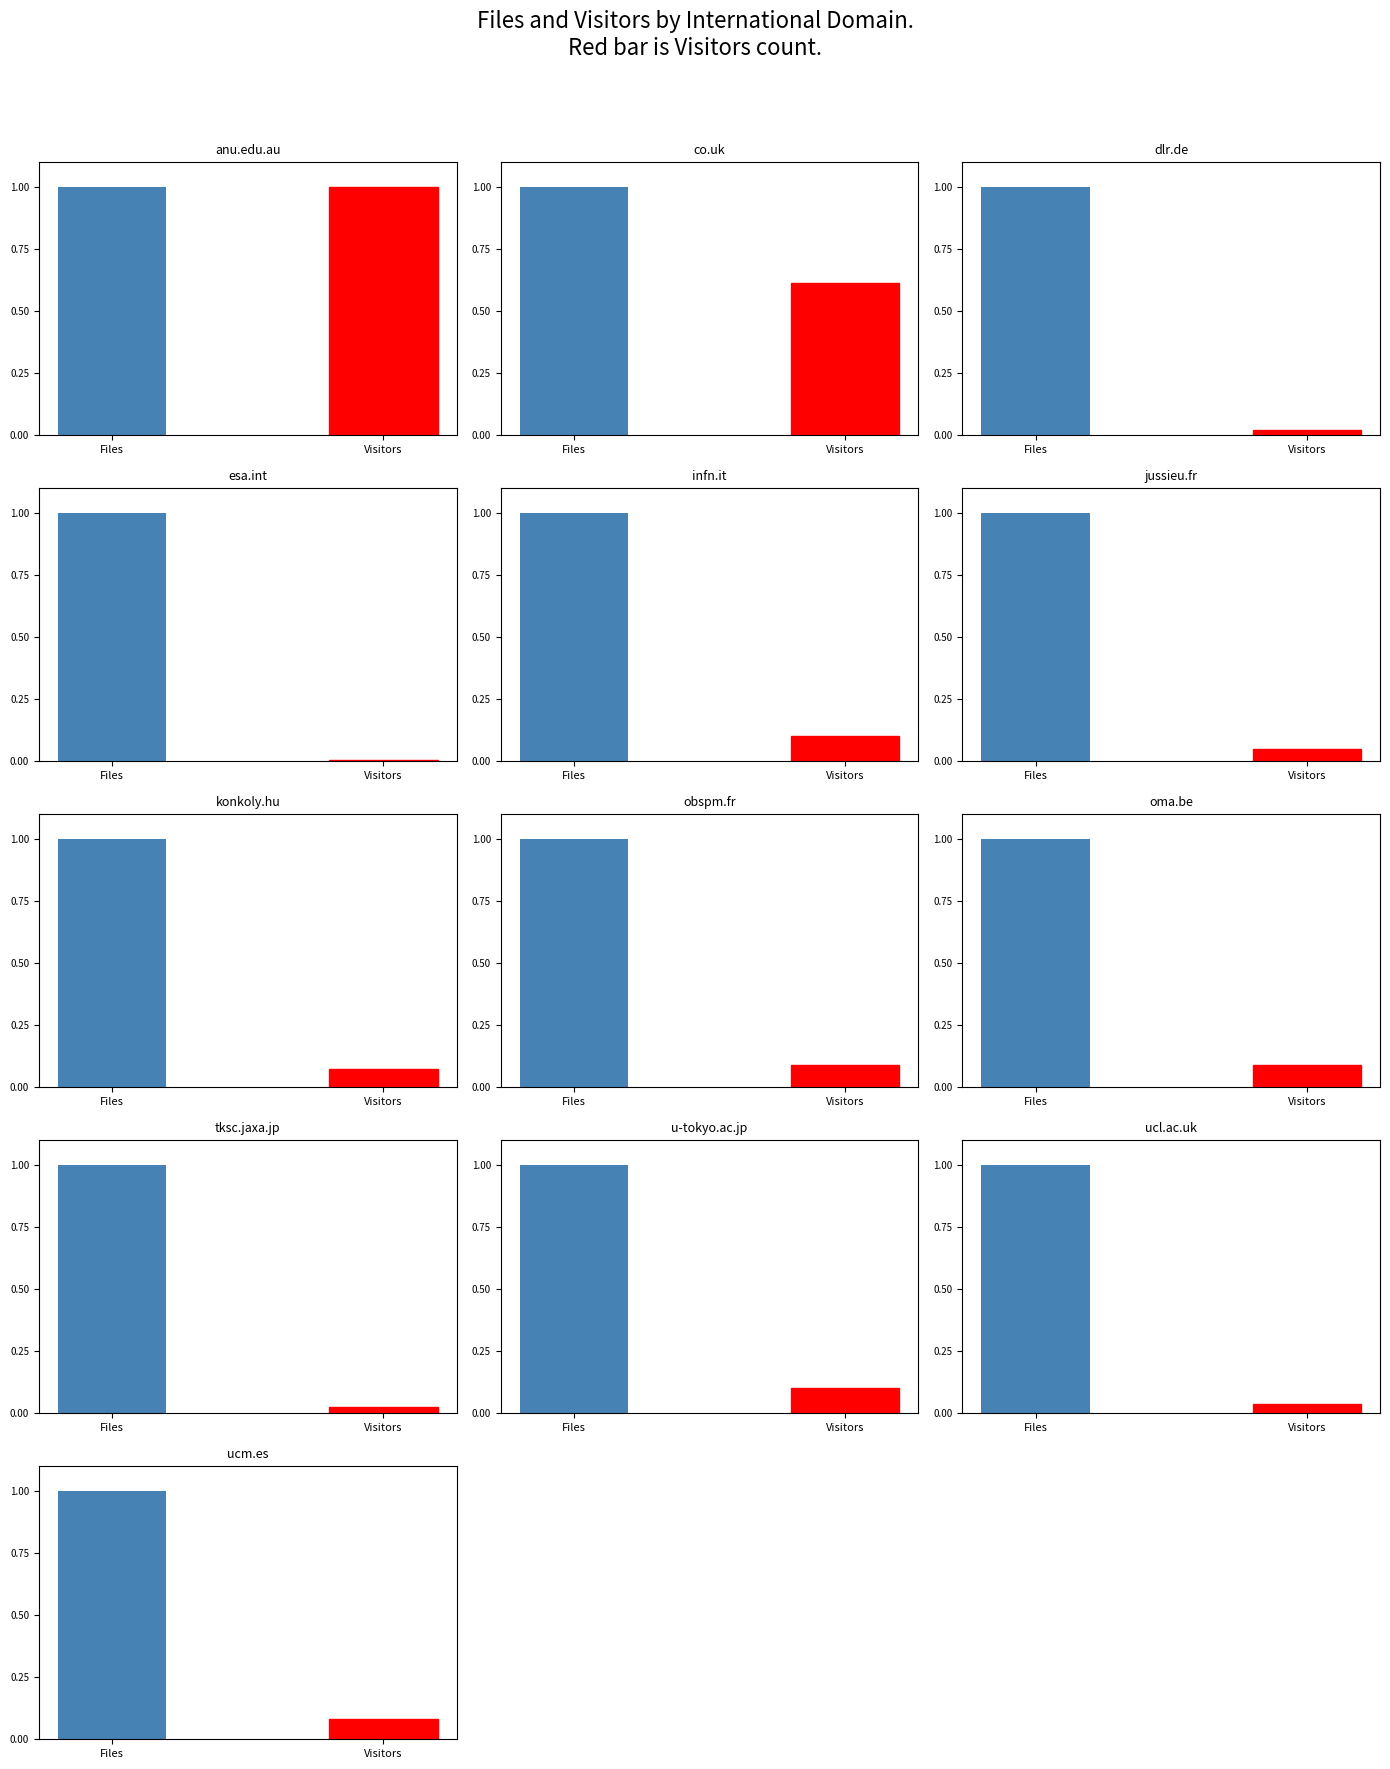

The value at Visitors is 0.0. True or false?

False